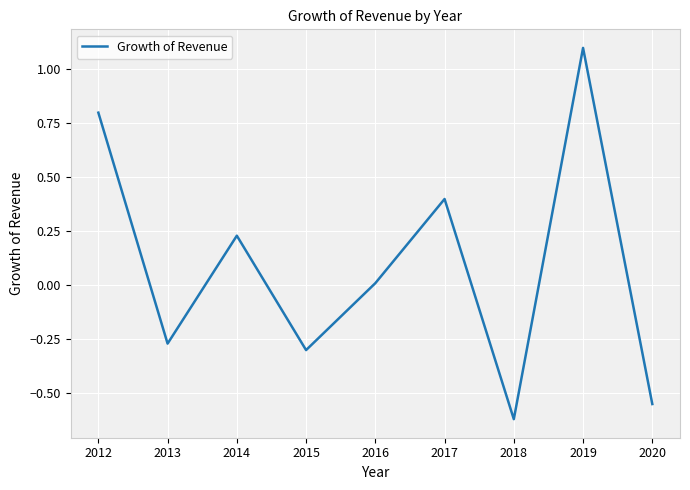

True or false: the data shows -0.9 at 2020.

False